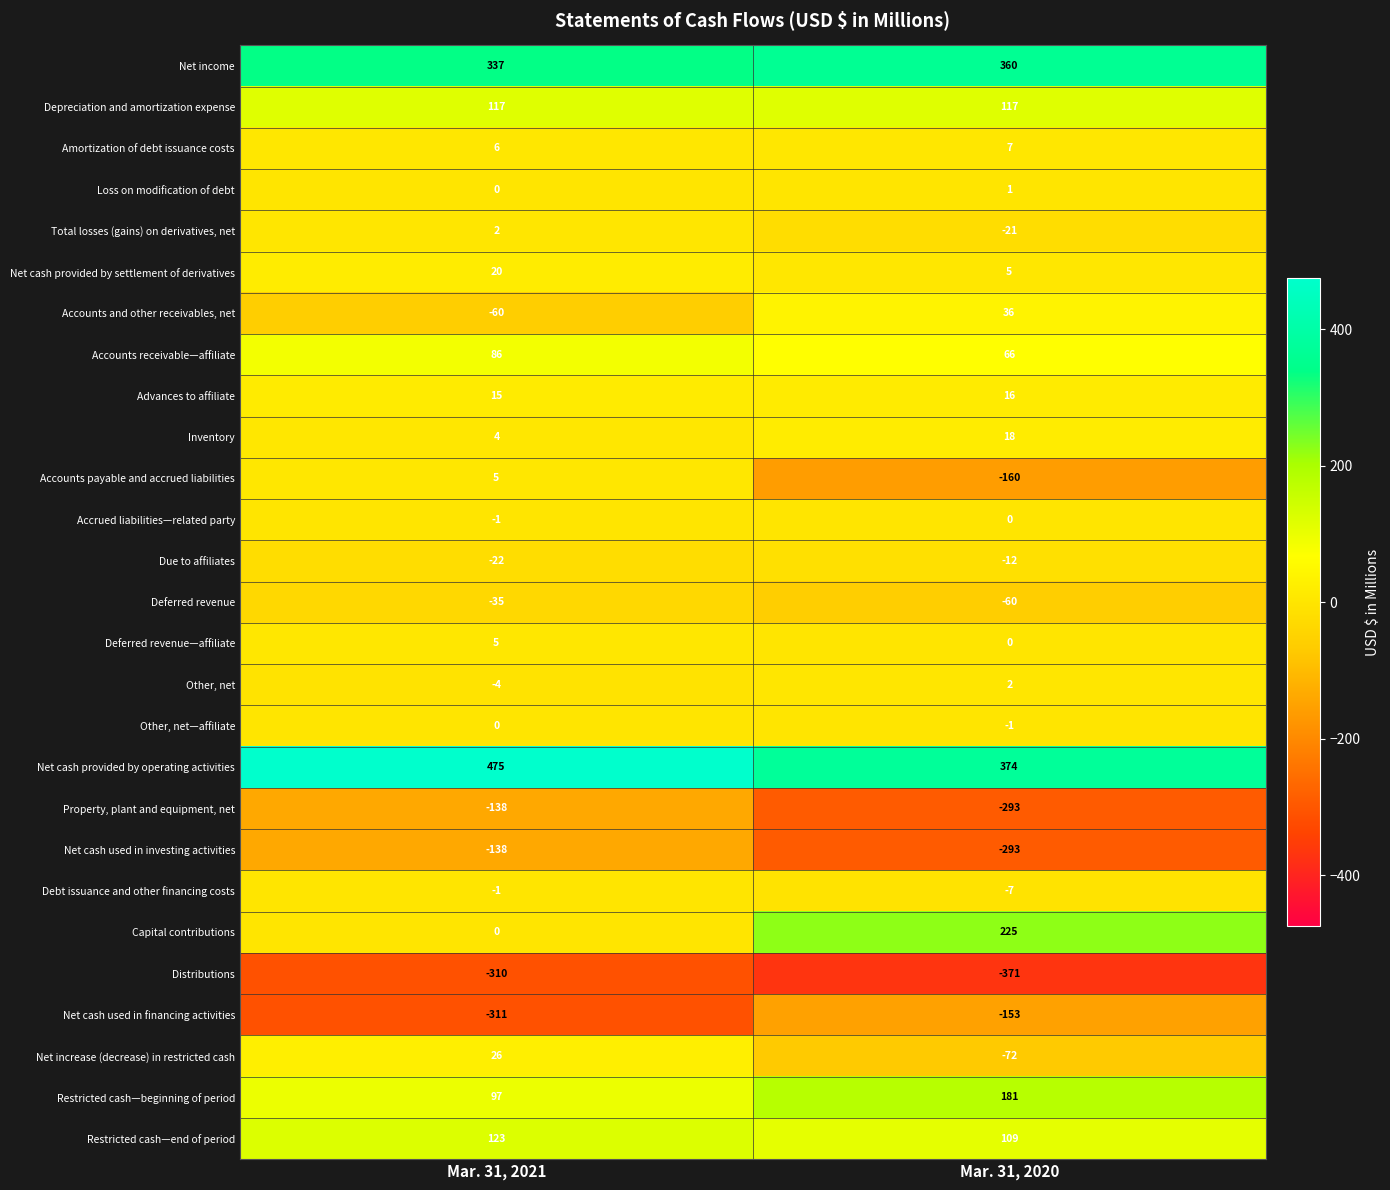

What is the difference between the maximum and minimum values in the Deferred revenue—affiliate series?

5